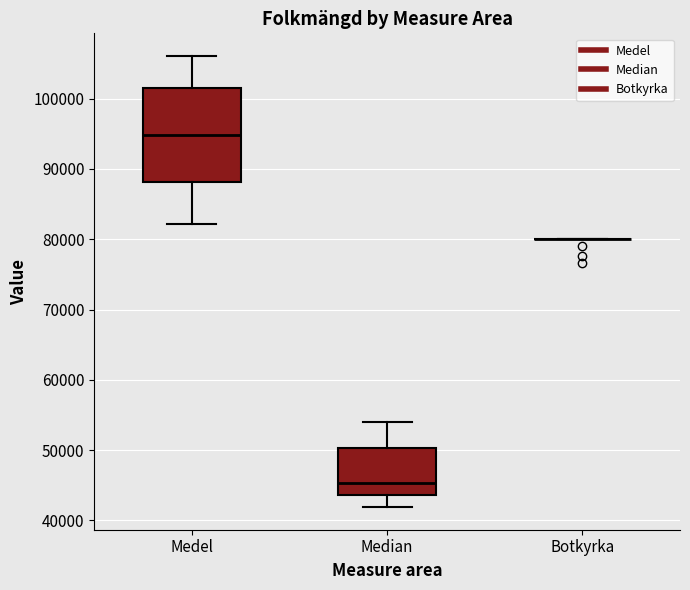

Reading left to right, transcribe this box plot: for each box, give where its median line is, the range the box spans, and where its two whiskers end, as read against the y-axis. The values are not printed on the chart, so give them approximately, as read against the axis.

Medel: median 95000, box 88000 to 102000, whiskers 82000 to 106000
Median: median 45000, box 44000 to 50000, whiskers 42000 to 54000
Botkyrka: box collapsed to a line at 80000, whiskers 80000 to 80000